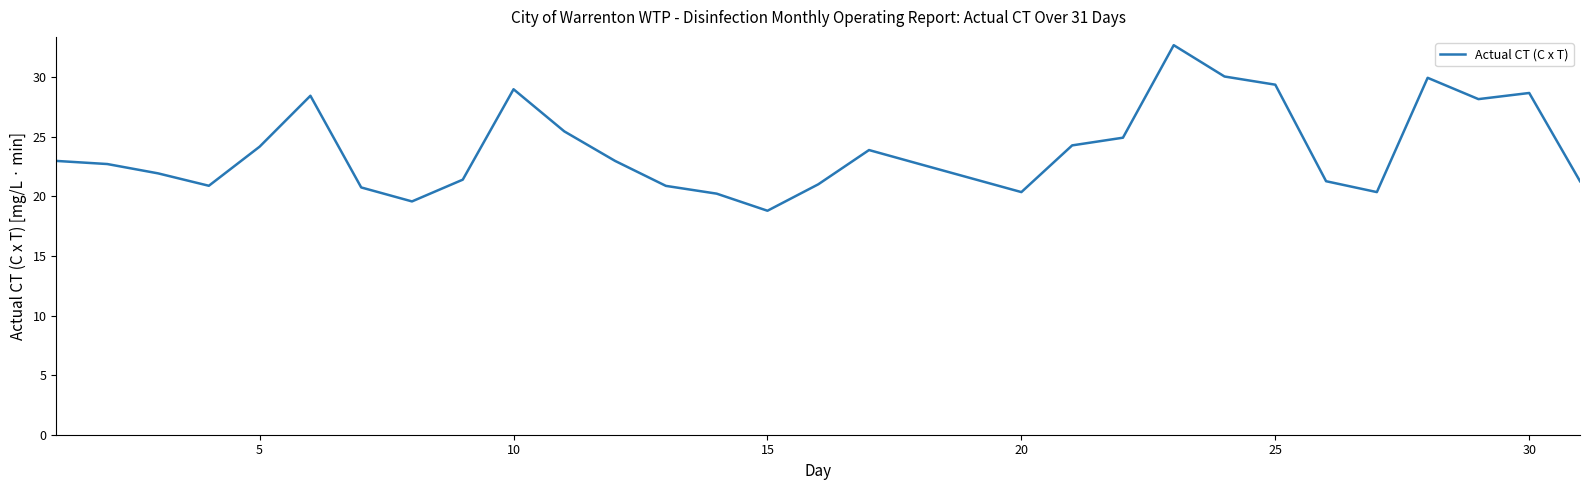

Does the chart have visible grid lines?

No